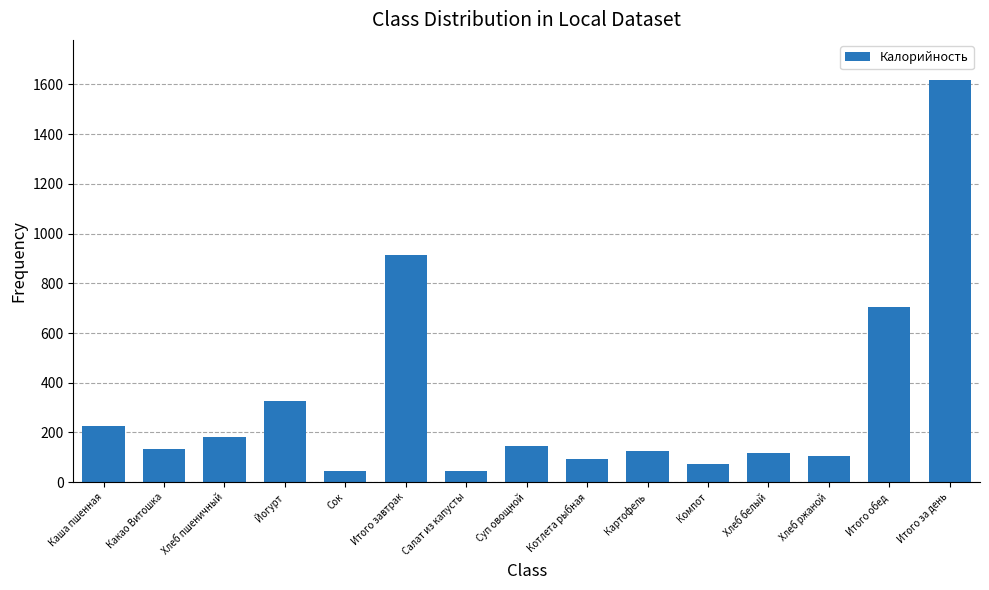

What is the sum of all values?

4850.6